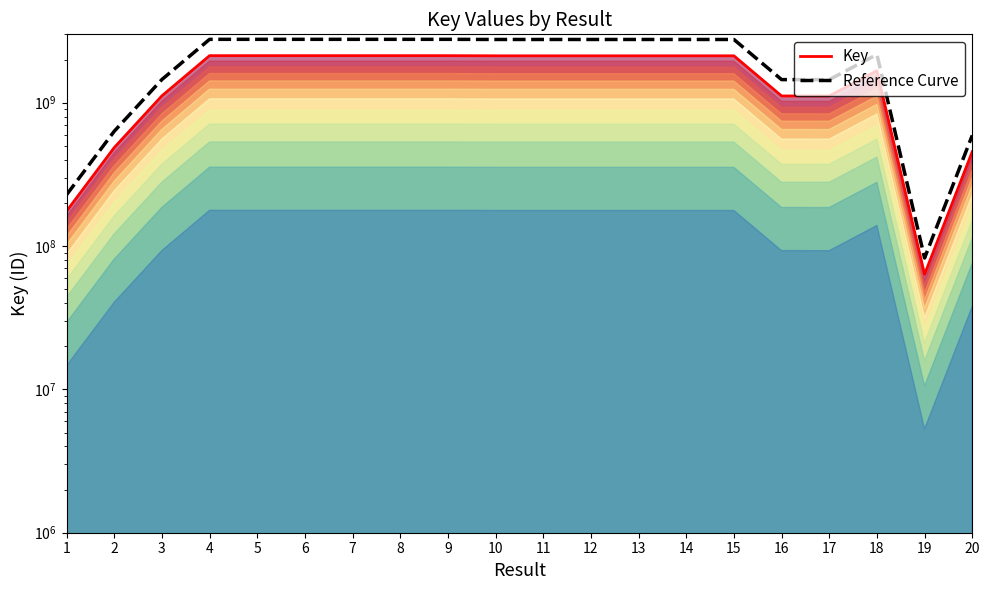

The value of Key at 3 is 1116465063.0. True or false?

True